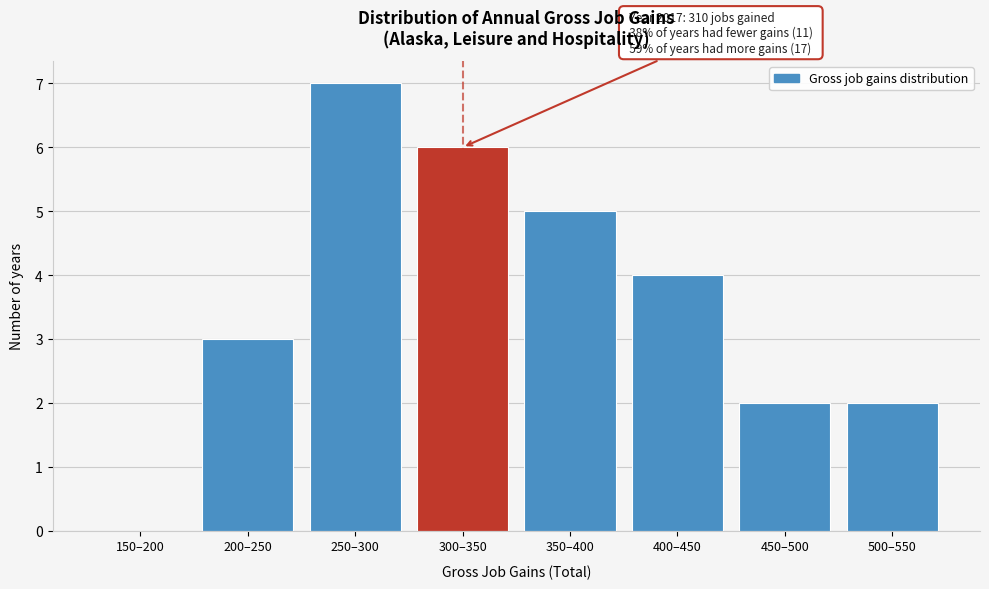

Reading left to right, transcribe all the data shown in this chart.

150–200=0	200–250=3	250–300=7	300–350=6	350–400=5	400–450=4	450–500=2	500–550=2